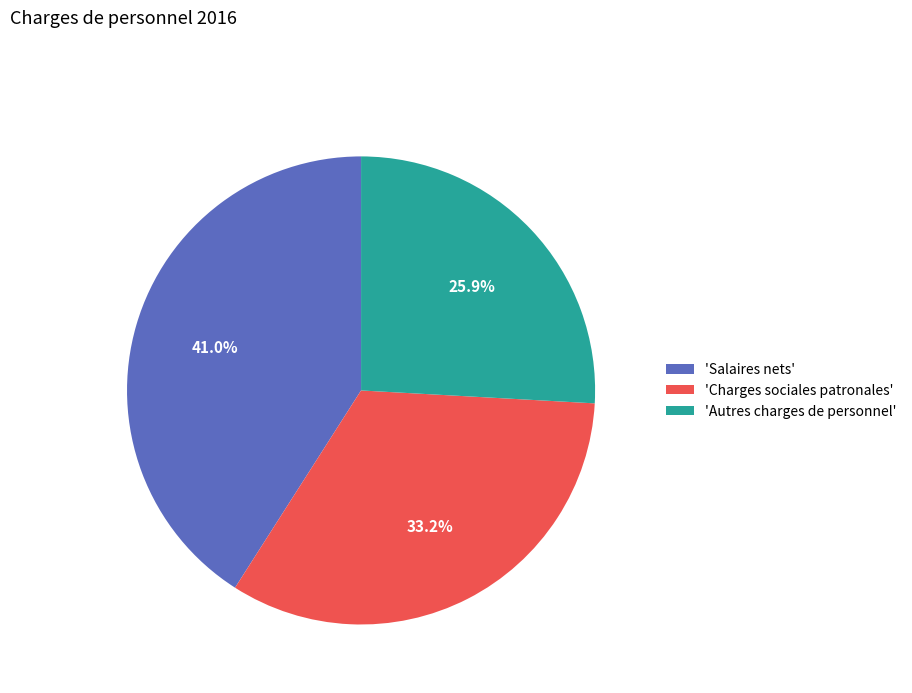

Is there any slice that represents more than half of the pie?

No